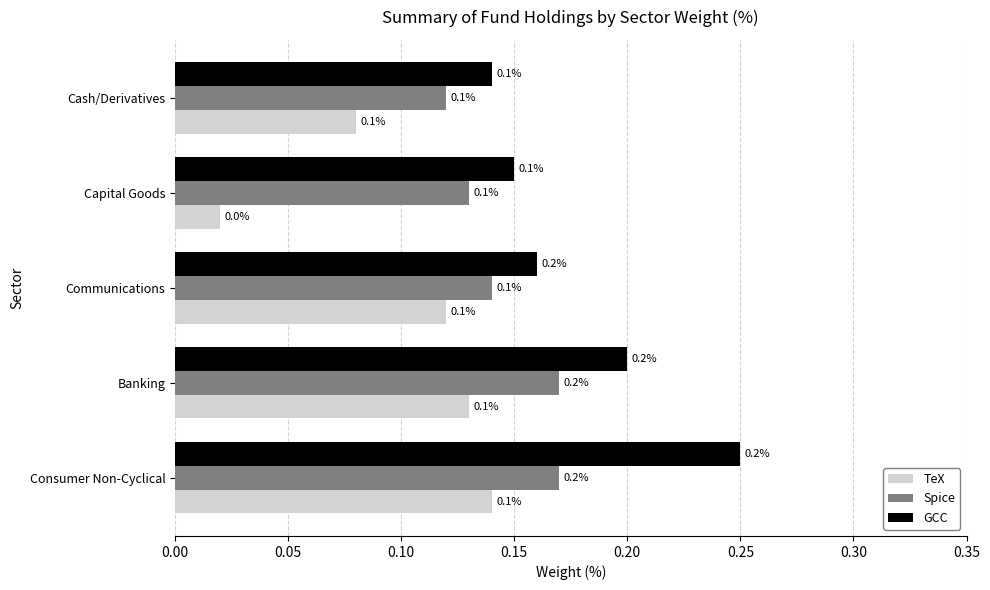

Count the number of data series in this chart.

3